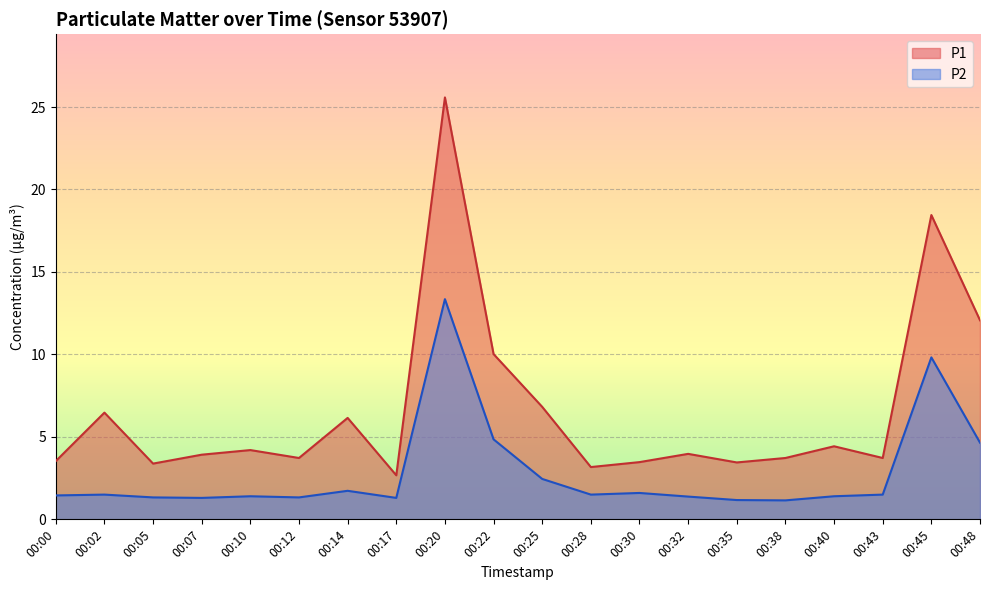

Does the chart display data point markers on the line(s)?

No